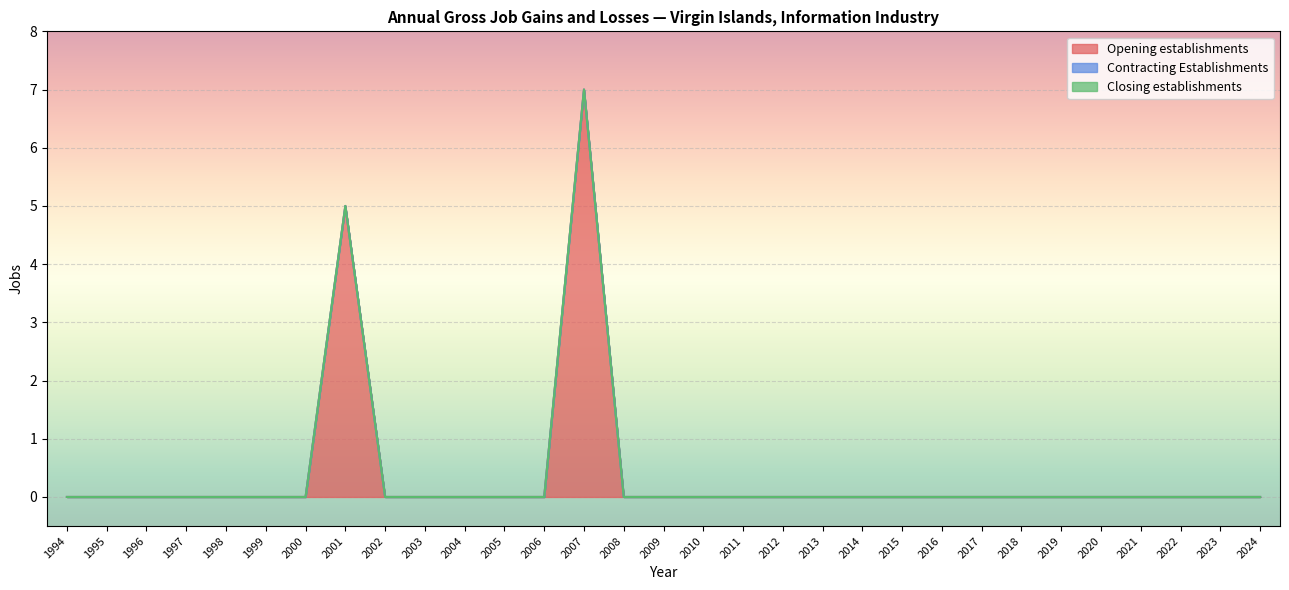

The Opening establishments series shows 0 at 2018. True or false?

True